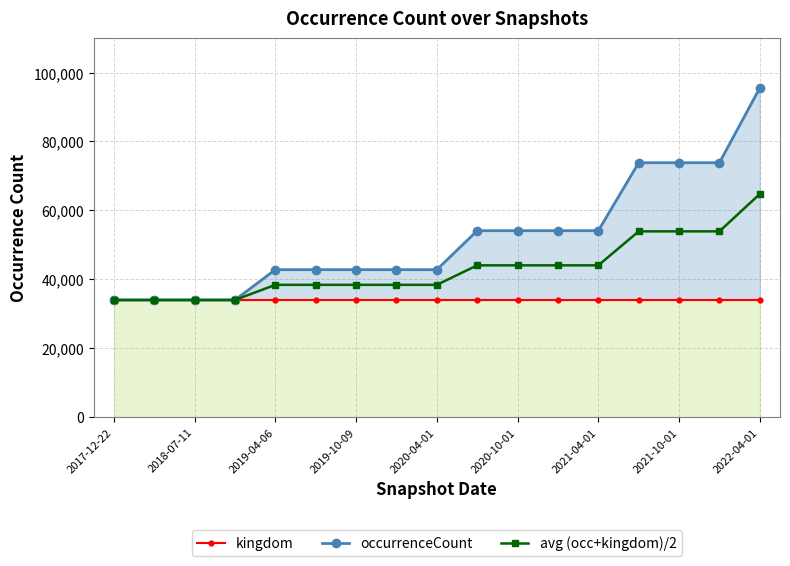

Which label corresponds to the smallest value in the chart?

2017-12-22